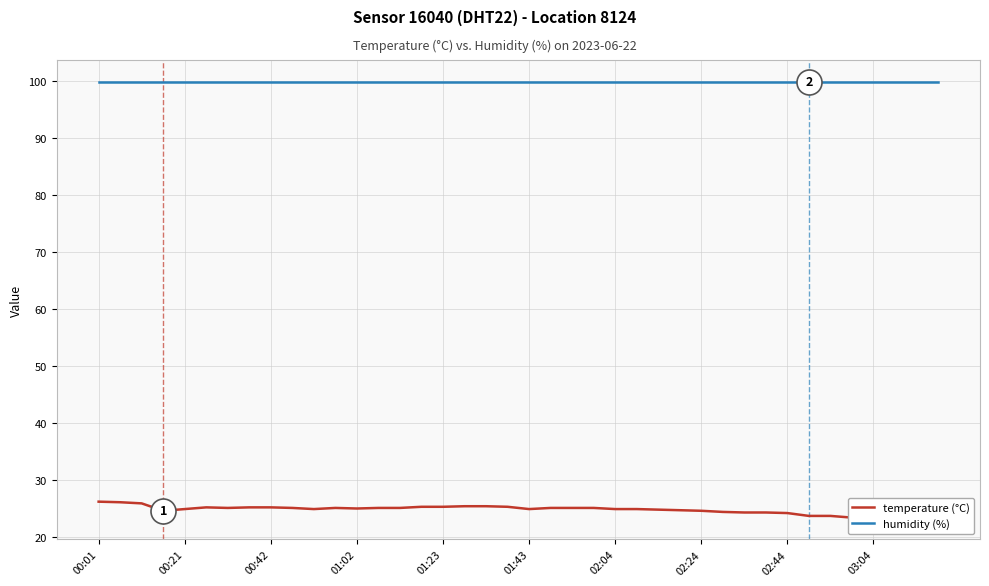

Is this an area chart (filled region under the line)?

No